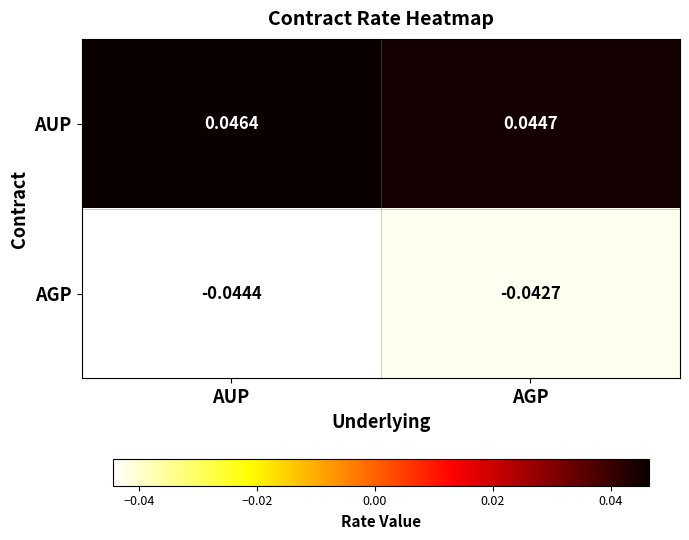

List the series in order of their peak value, lowest first.

AGP, AUP